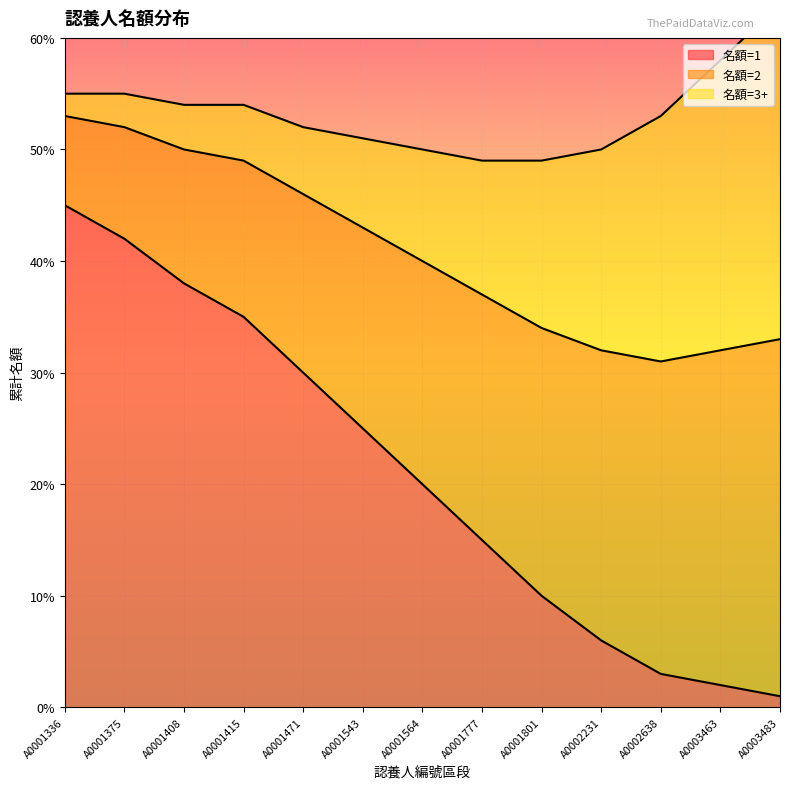

Reading left to right, transcribe all the data shown in this chart.

名額=1: 45	42	38	35	30	25	20	15	10	6	3	2	1
名額=2: 8	10	12	14	16	18	20	22	24	26	28	30	32
名額=3+: 2	3	4	5	6	8	10	12	15	18	22	26	30